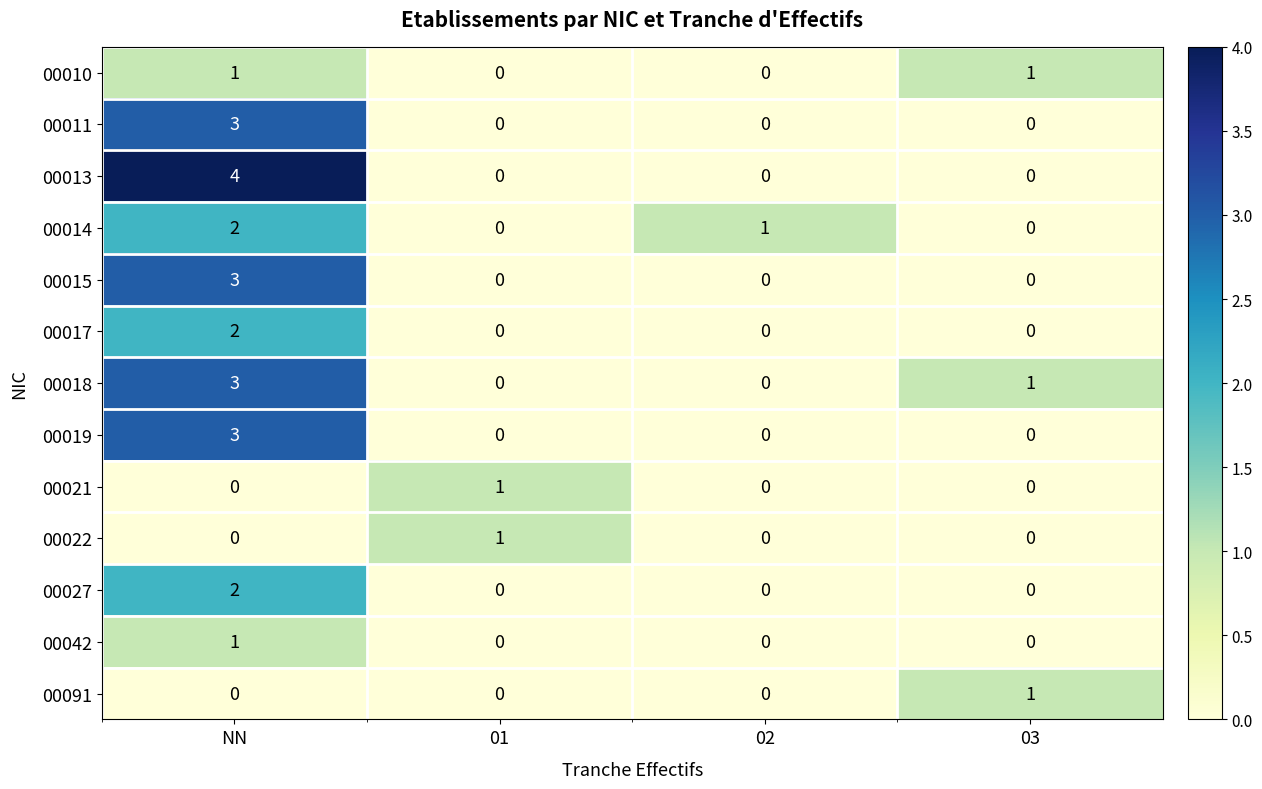

At which category does the chart reach its peak across all series?

NN